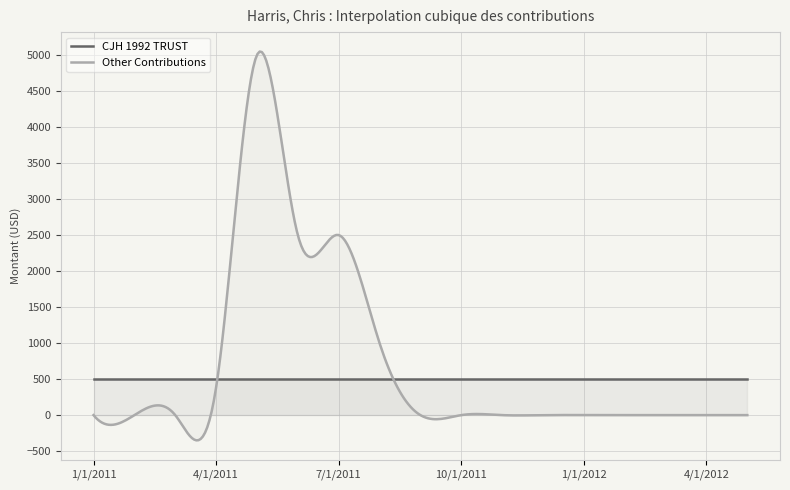

How many lines are shown in the chart?

2